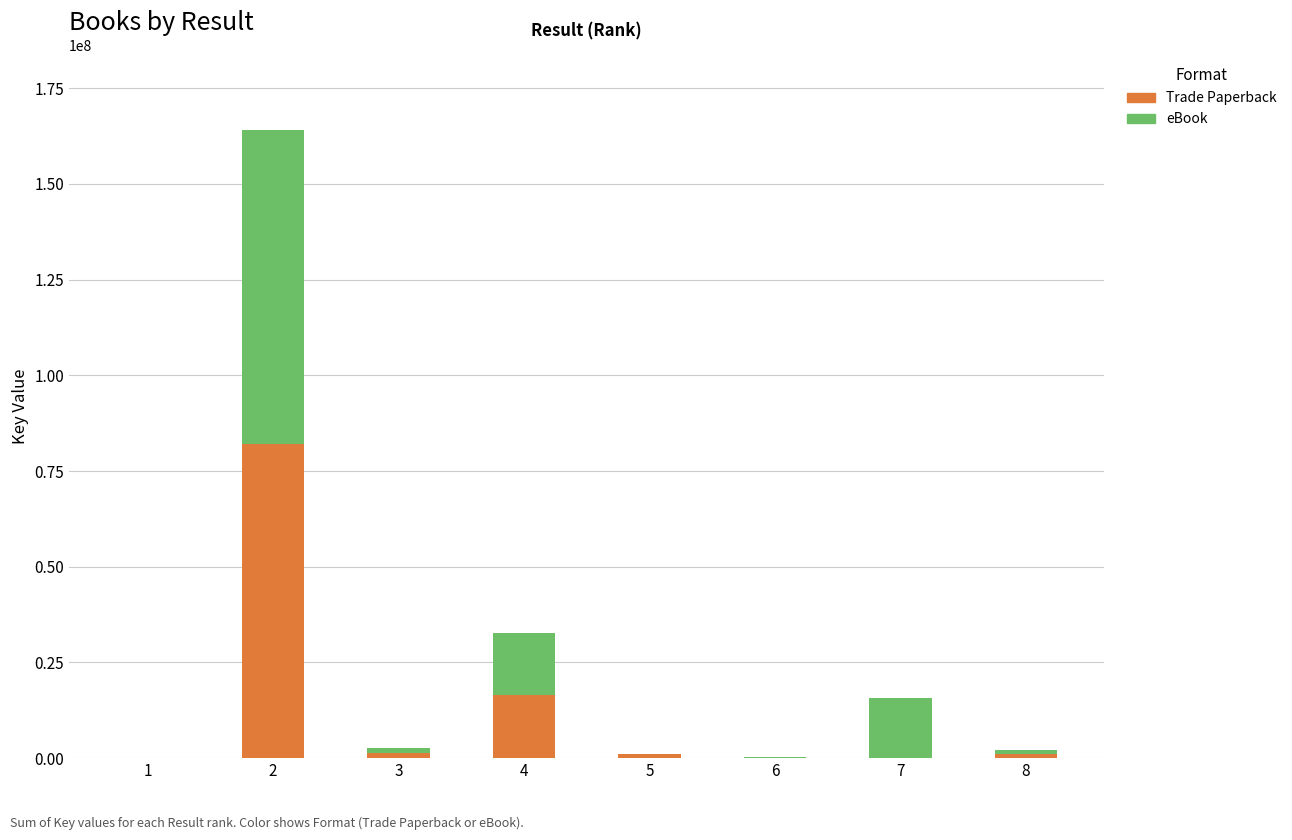

Is it true that Trade Paperback equals 5221 at 1?

True